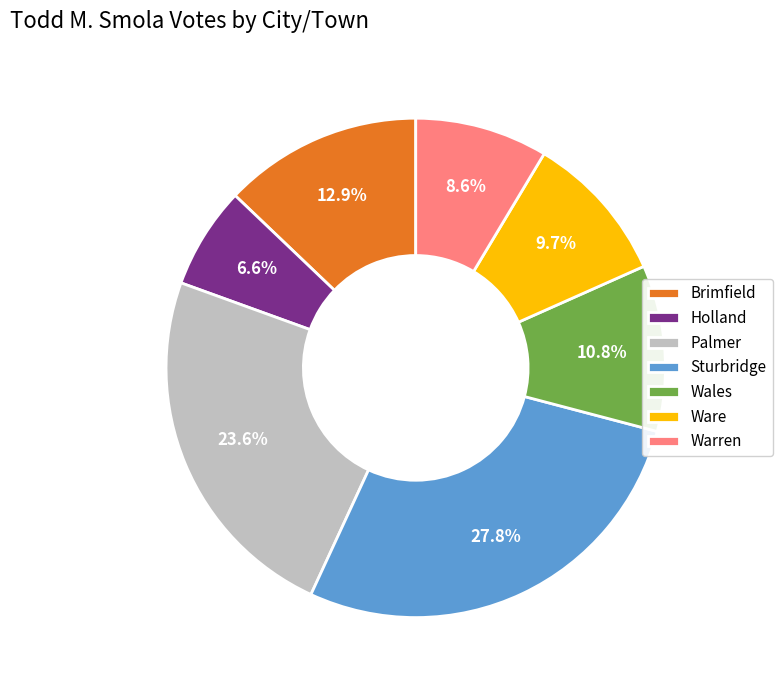

What percentage do Wales and Holland together represent?

17.4%